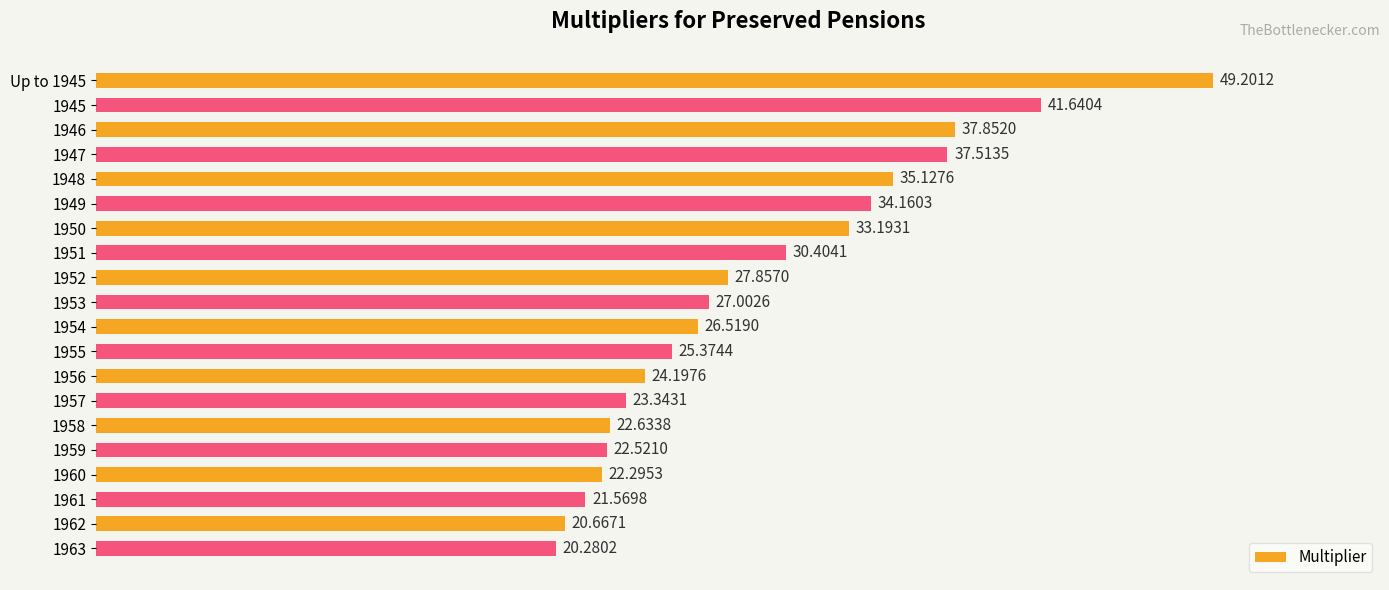

List the labels in order of value, largest first.

Up to 1945, 1945, 1946, 1947, 1948, 1949, 1950, 1951, 1952, 1953, 1954, 1955, 1956, 1957, 1958, 1959, 1960, 1961, 1962, 1963